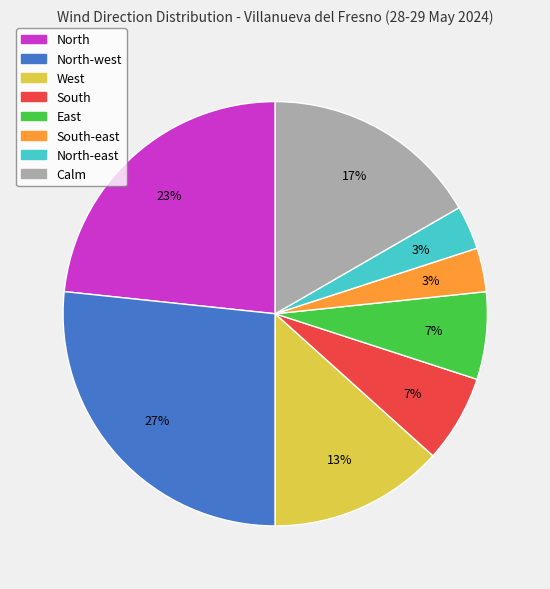

Which slice is the largest?

North-west